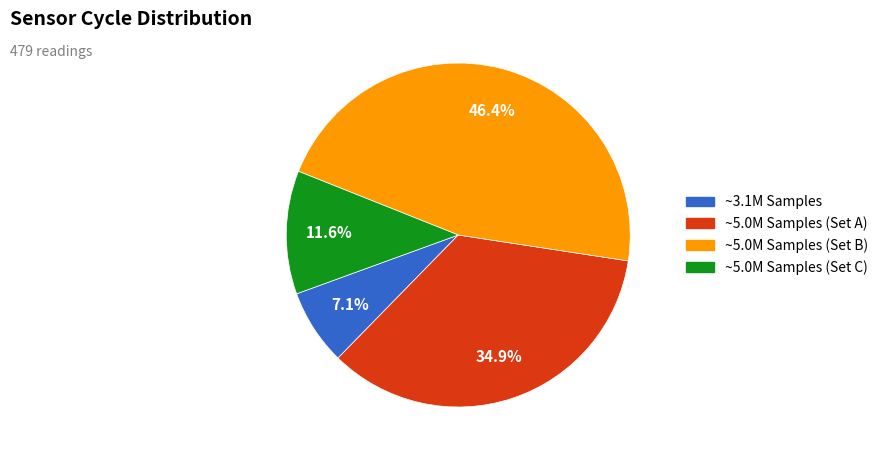

Is there any slice that represents more than half of the pie?

No